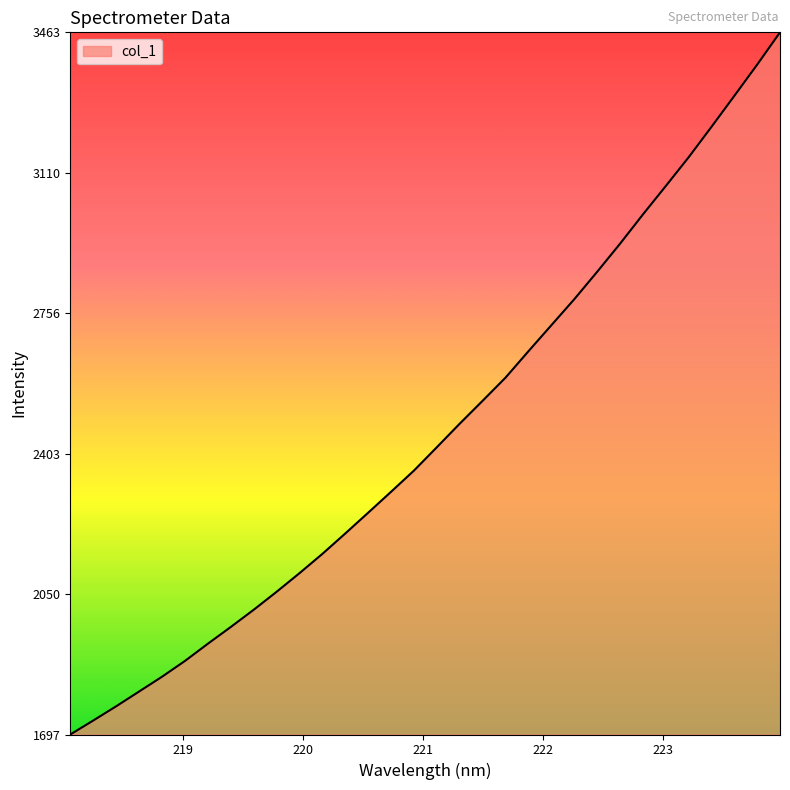

What is the difference between the maximum and minimum values?

1766.0